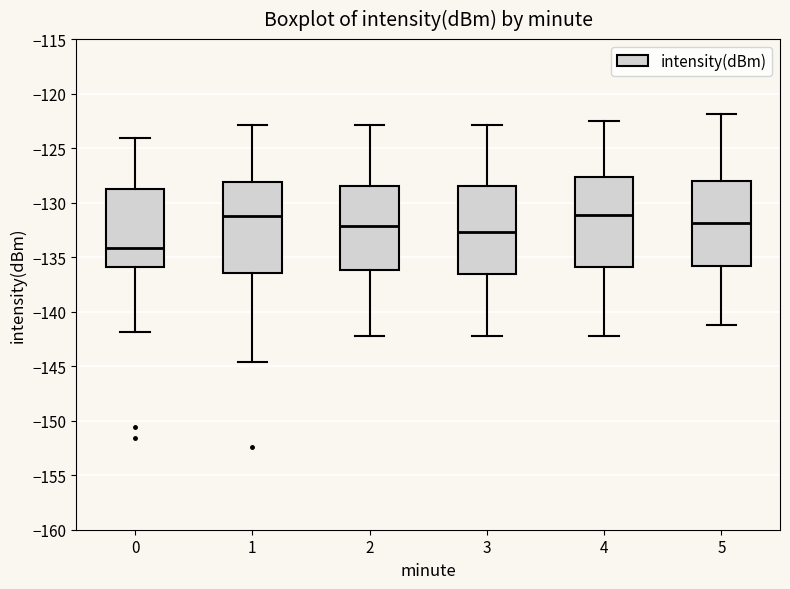

Where does the lower whisker of the box at x = 3 end on the y-axis? The values are not printed on the chart, so give them approximately, as read against the axis.

-142.0